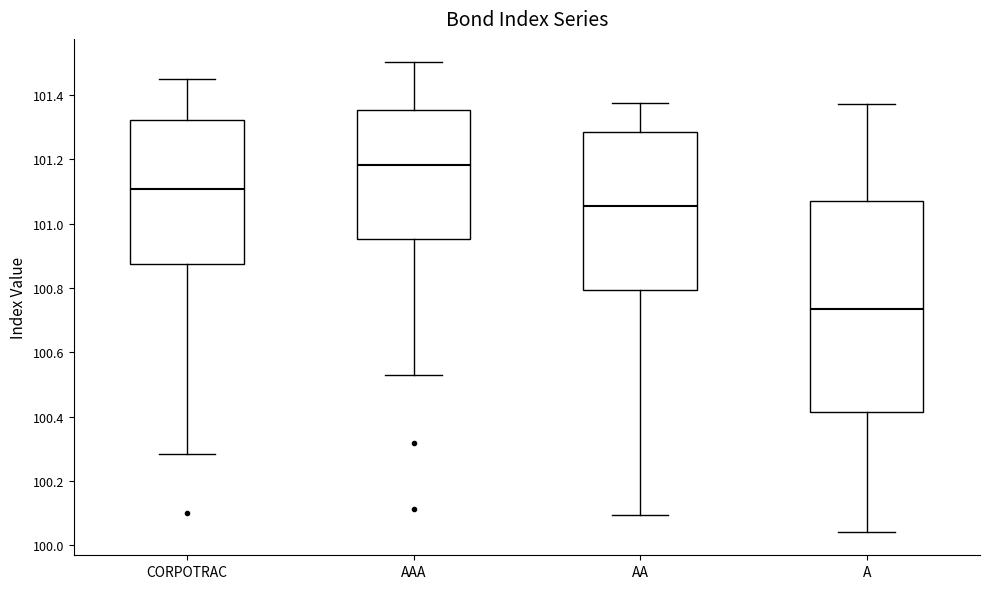

Reading left to right, transcribe this box plot: for each box, give where its median line is, the range the box spans, and where its two whiskers end, as read against the y-axis. The values are not printed on the chart, so give them approximately, as read against the axis.

CORPOTRAC: median 101.10, box 100.88 to 101.32, whiskers 100.28 to 101.44
AAA: median 101.18, box 100.96 to 101.36, whiskers 100.52 to 101.50
AA: median 101.06, box 100.80 to 101.28, whiskers 100.10 to 101.38
A: median 100.74, box 100.42 to 101.08, whiskers 100.04 to 101.38